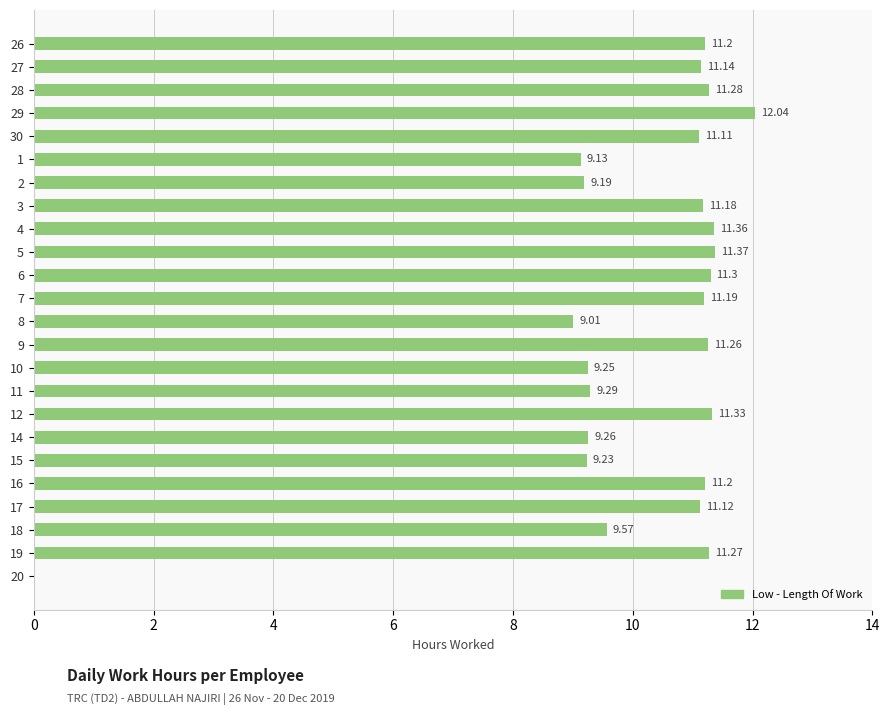

Approximately how many times larger is the value at 26 compared to 28?

1.0